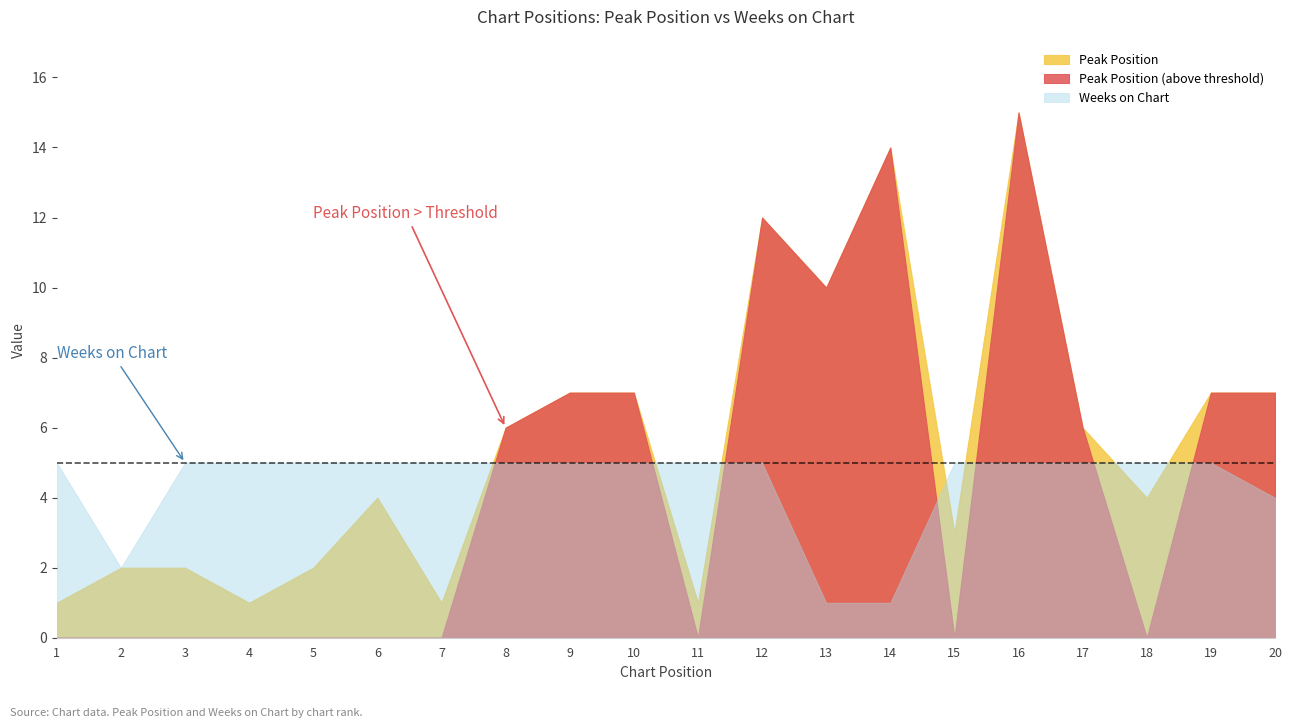

What is the difference between the Peak Position values at 11 and 12?

11